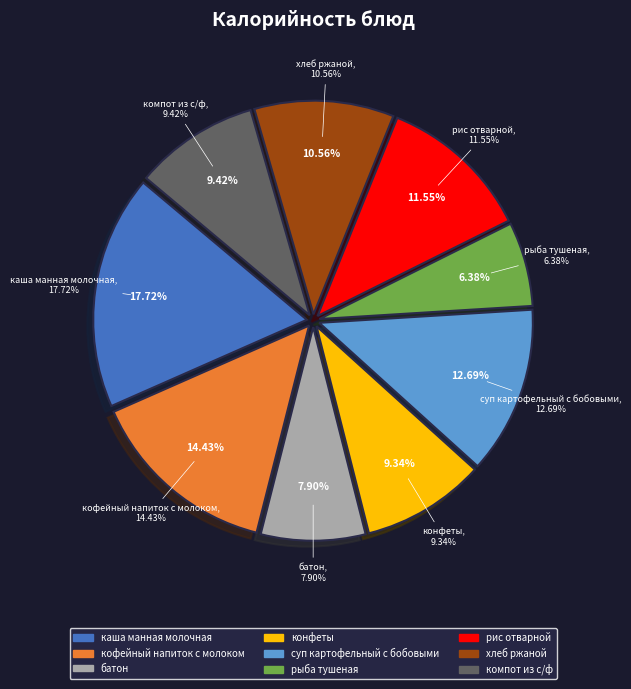

What percentage is NOT represented by батон?

92.1%